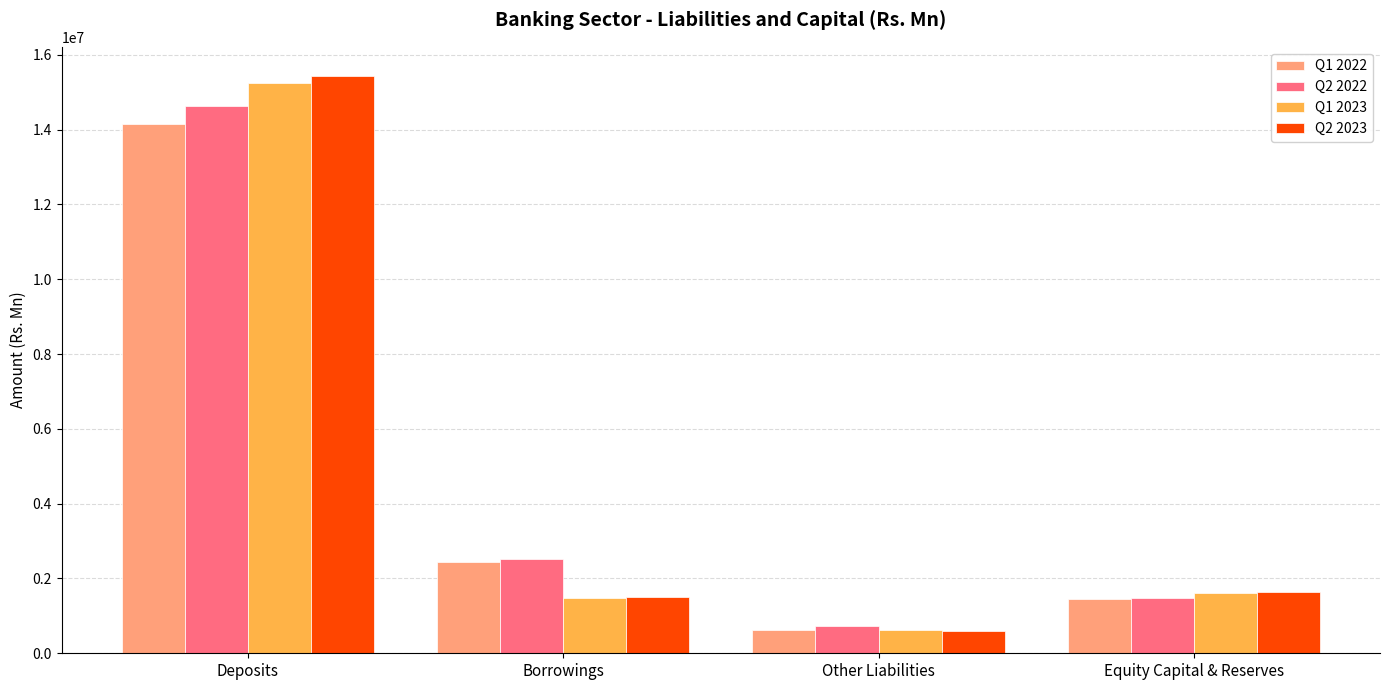

At which label does Q1 2022 first exceed 2427844?

Deposits